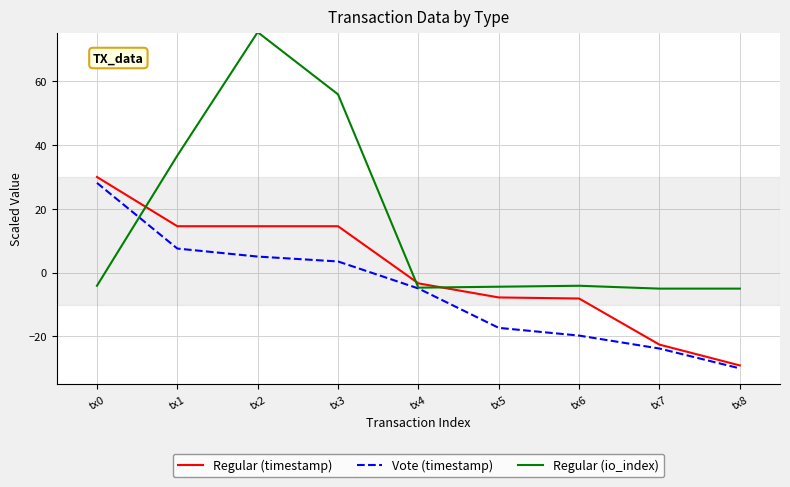

Read the Vote (timestamp) value at tx1.

7.6